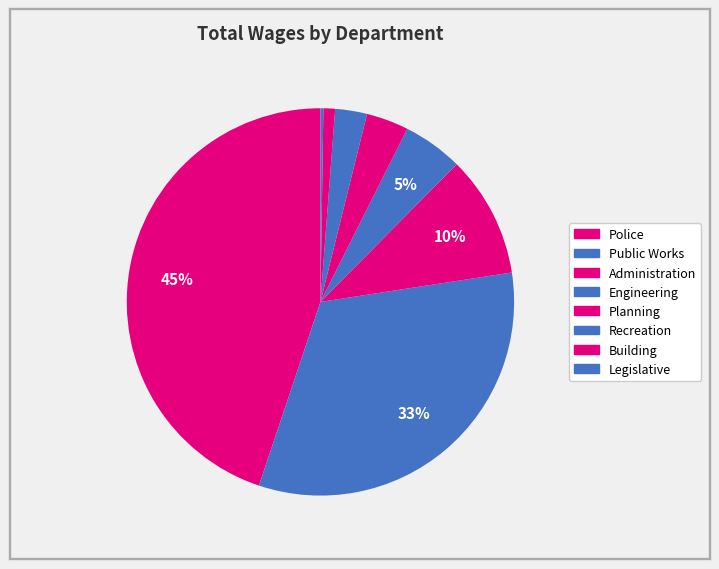

Do Public Works and Administration together represent more than half of the pie?

No